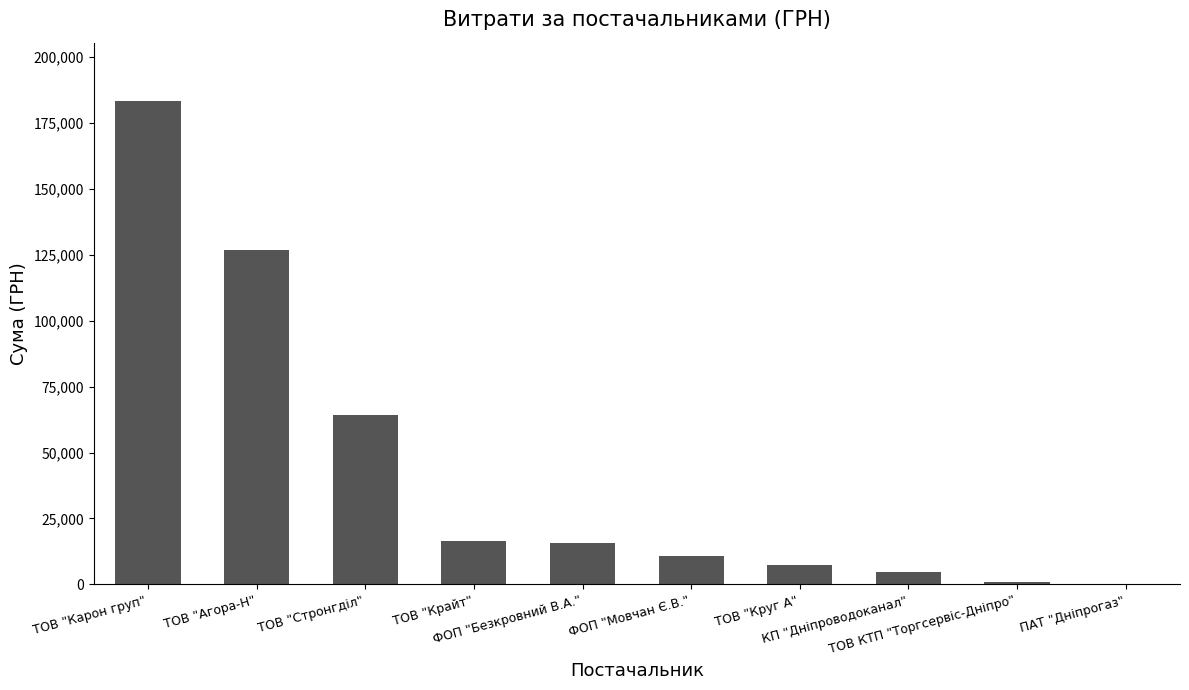

What is the change in value from ФОП "Мовчан Є.В." to ПАТ "Дніпрогаз"?

-10675.2